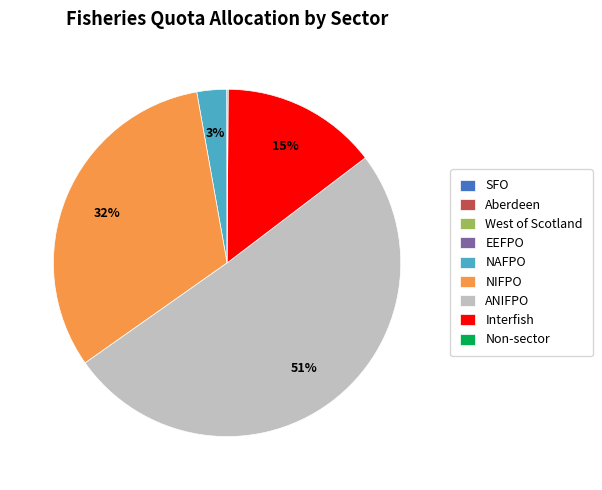

Which category accounts for the majority?

ANIFPO